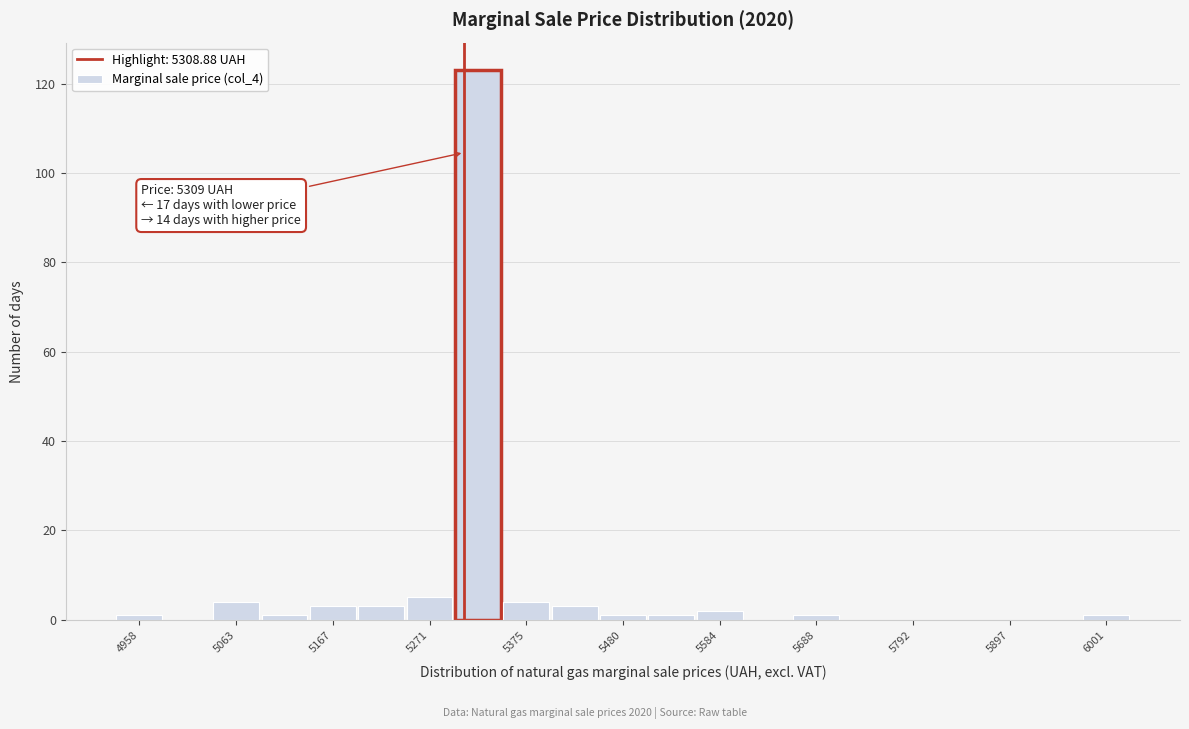

Read against the x-axis, roughly where is the centre of the tallest bar?

5320